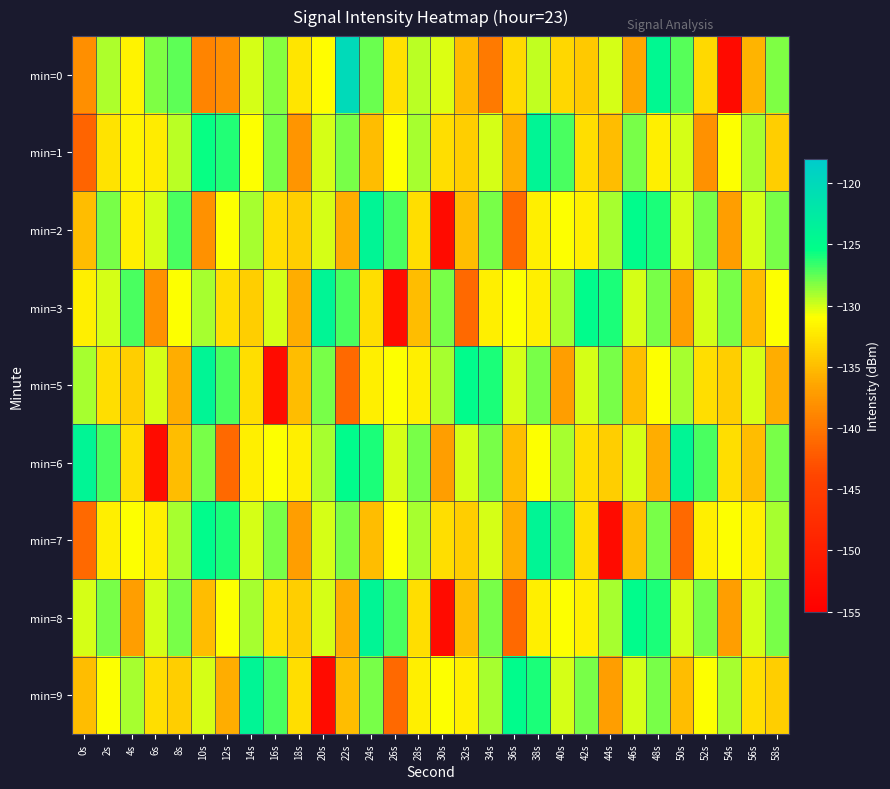

Count the number of categories in the chart.

30